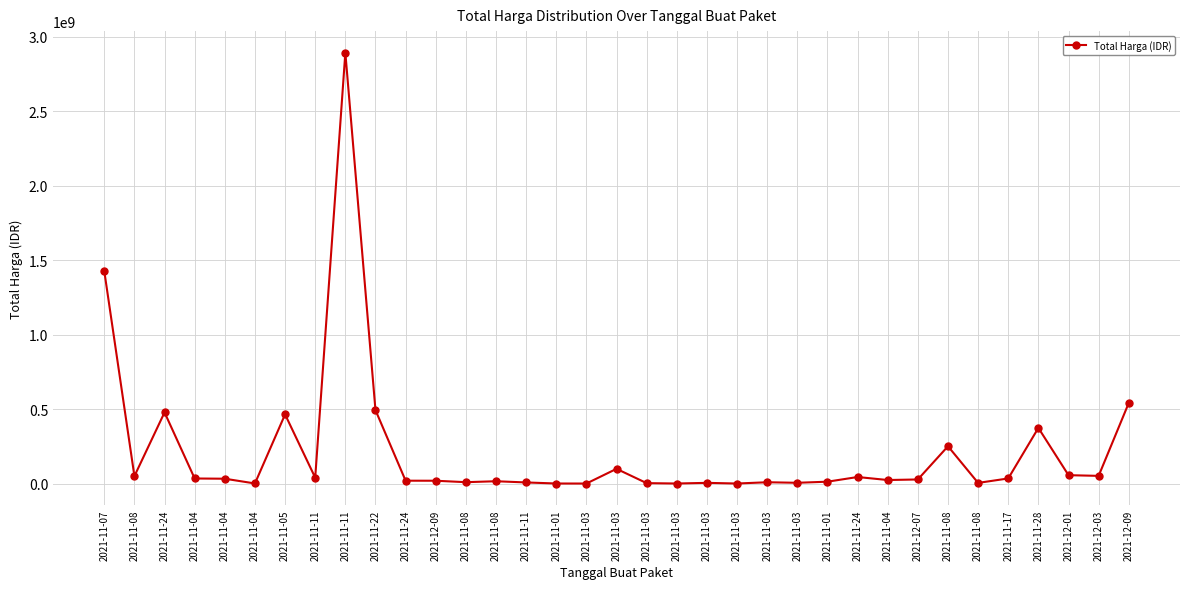

How many categories are shown in the chart?

35